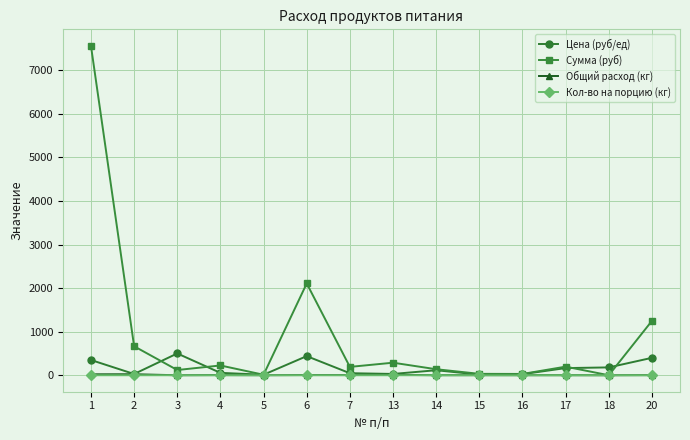

The Сумма (руб) series shows 1958.2 at 20. True or false?

False